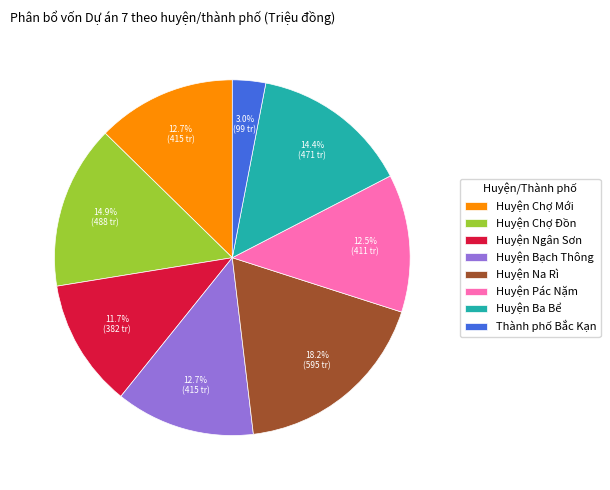

What is the total percentage of Thành phố Bắc Kạn and Huyện Ngân Sơn?

14.7%